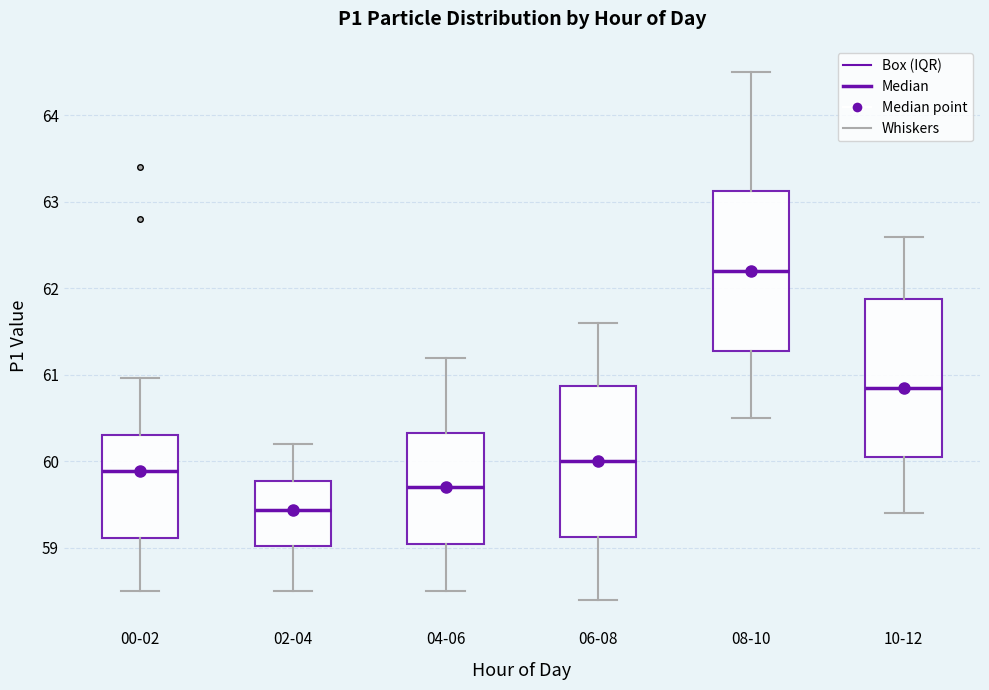

Reading left to right, transcribe this box plot: for each box, give where its median line is, the range the box spans, and where its two whiskers end, as read against the y-axis. The values are not printed on the chart, so give them approximately, as read against the axis.

00-02: median 59.9, box 59.1 to 60.3, whiskers 58.5 to 61.0
02-04: median 59.4, box 59.0 to 59.8, whiskers 58.5 to 60.2
04-06: median 59.7, box 59.1 to 60.3, whiskers 58.5 to 61.2
06-08: median 60.0, box 59.1 to 60.9, whiskers 58.4 to 61.6
08-10: median 62.2, box 61.3 to 63.1, whiskers 60.5 to 64.5
10-12: median 60.9, box 60.1 to 61.9, whiskers 59.4 to 62.6